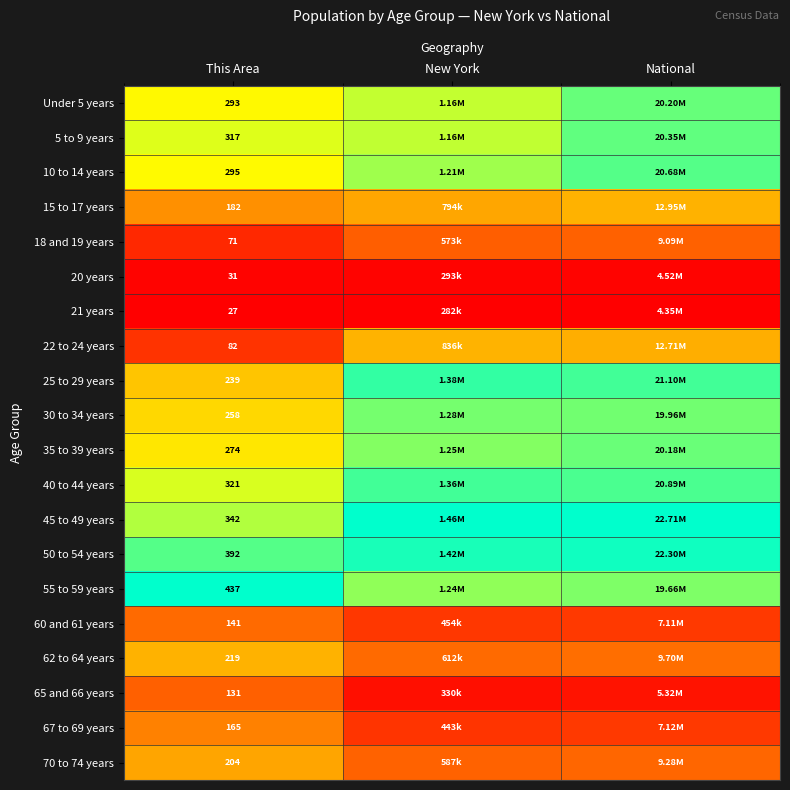

Is the value of 5 to 9 years at New York greater than the value of 62 to 64 years at New York?

Yes